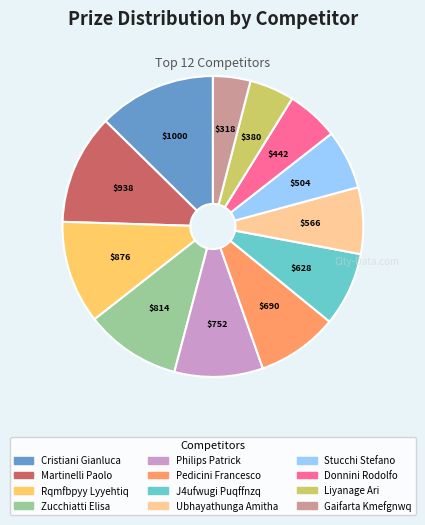

What is the largest slice in the pie chart?

Cristiani Gianluca